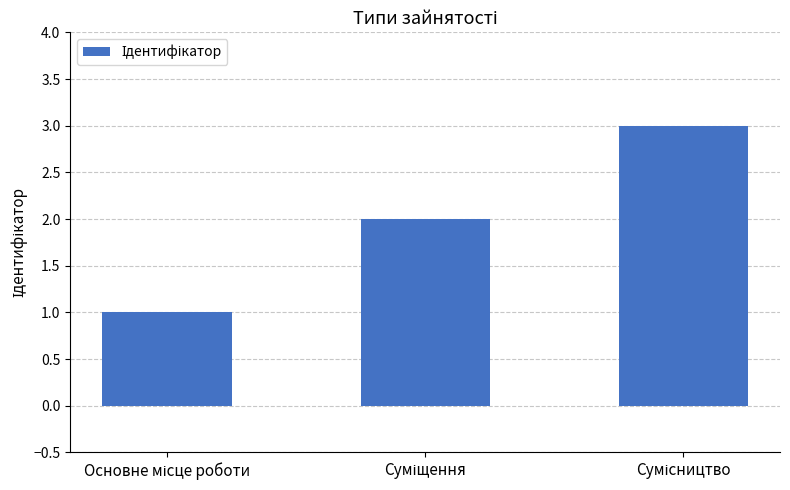

What is the greatest value displayed?

3